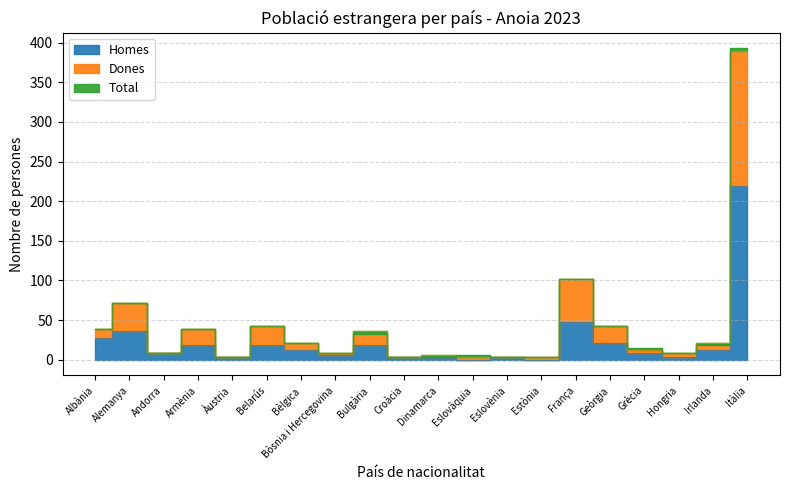

What is the difference between the maximum and minimum values in the Homes series?

219